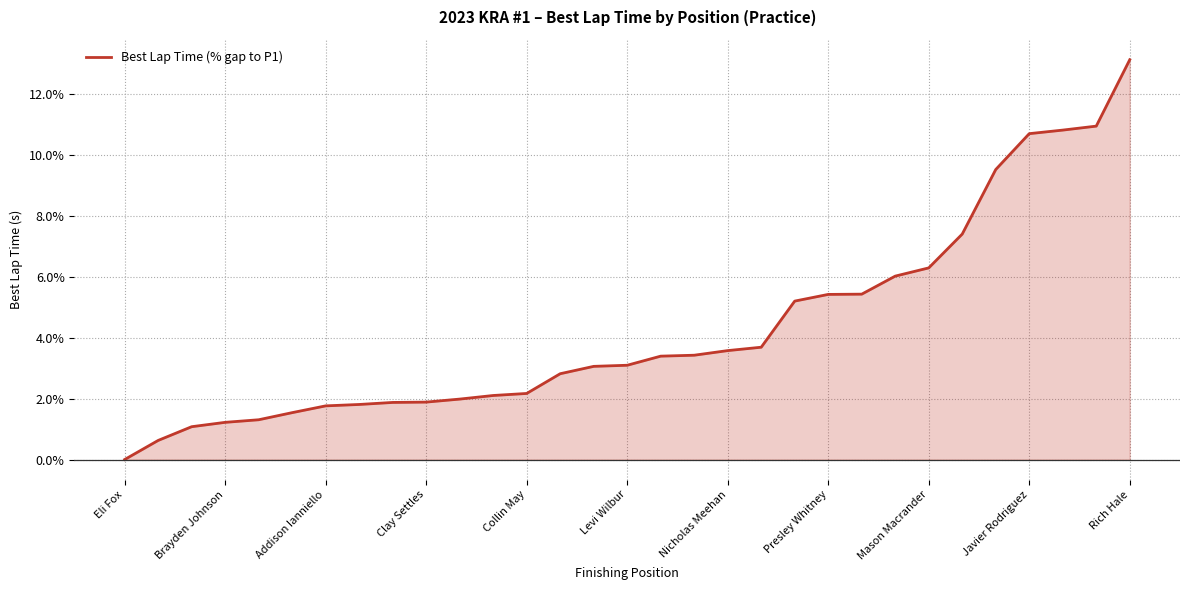

Does the chart have visible grid lines?

Yes